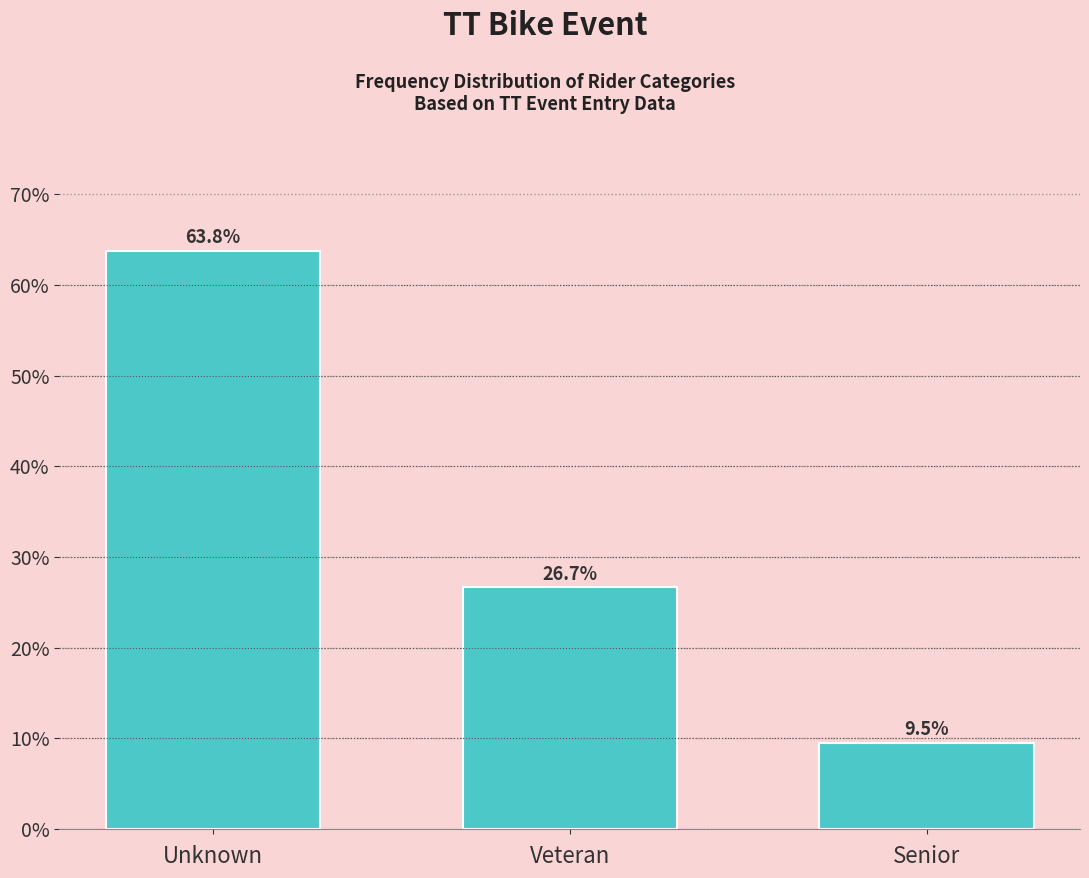

Reading right to left, list all the values displayed in this chart.

9.5	26.7	63.8